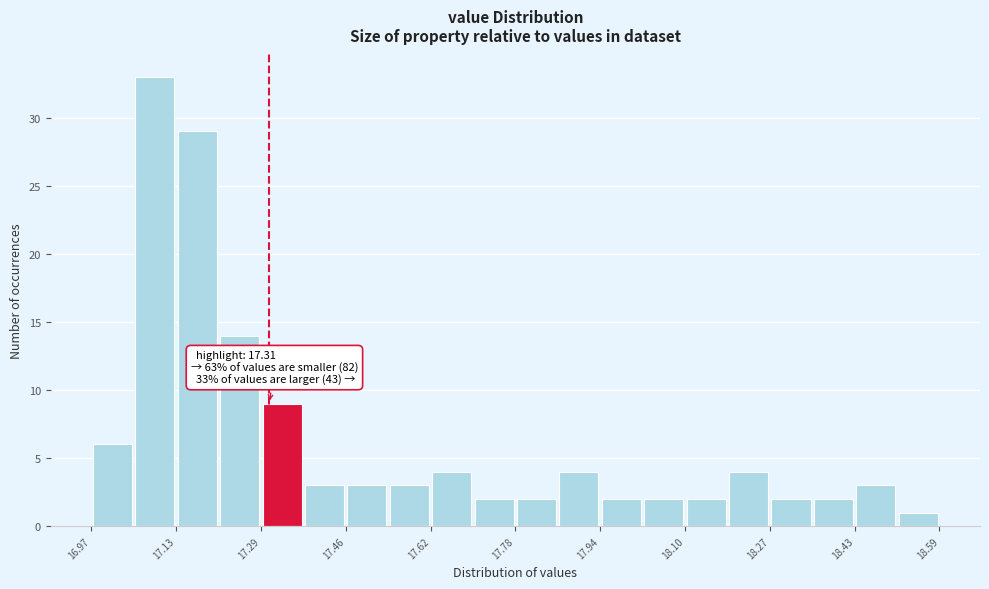

Over which range of the x-axis is the bar tallest?

17.06 to 17.14